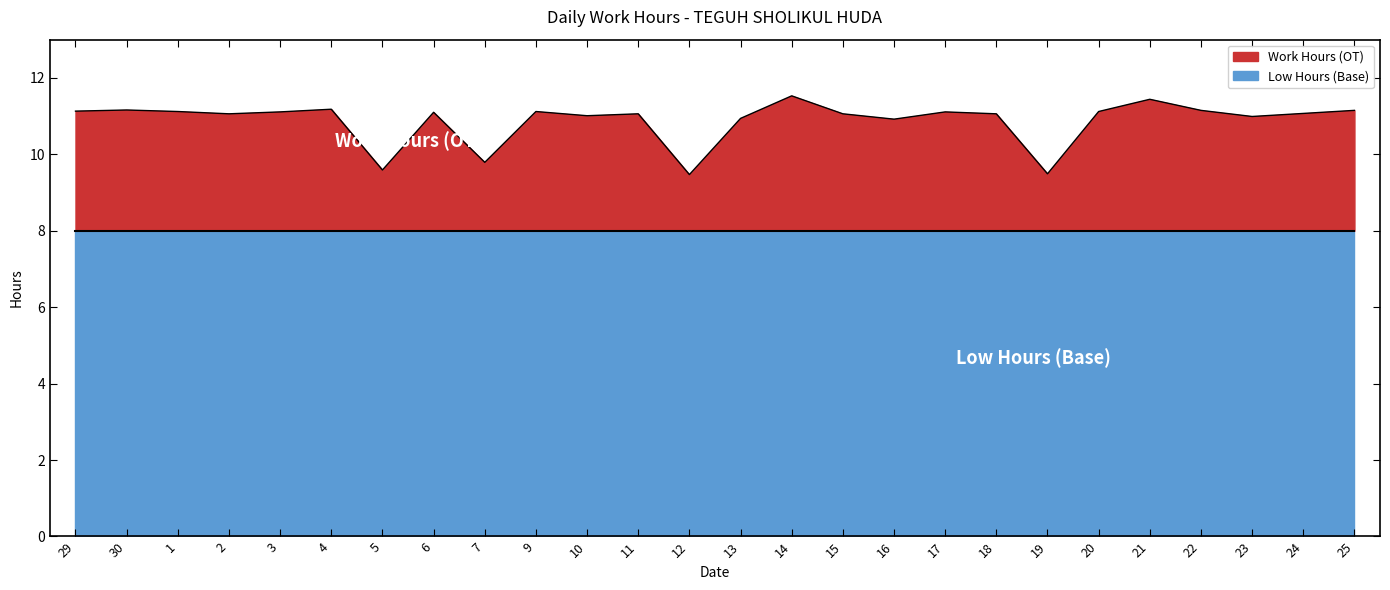

Reading left to right, transcribe all the data shown in this chart.

11.1	11.2	11.1	11.1	11.1	11.2	9.6	11.1	9.8	11.1	11.0	11.1	9.5	10.9	11.5	11.1	10.9	11.1	11.1	9.5	11.1	11.4	11.2	11.0	11.1	11.2